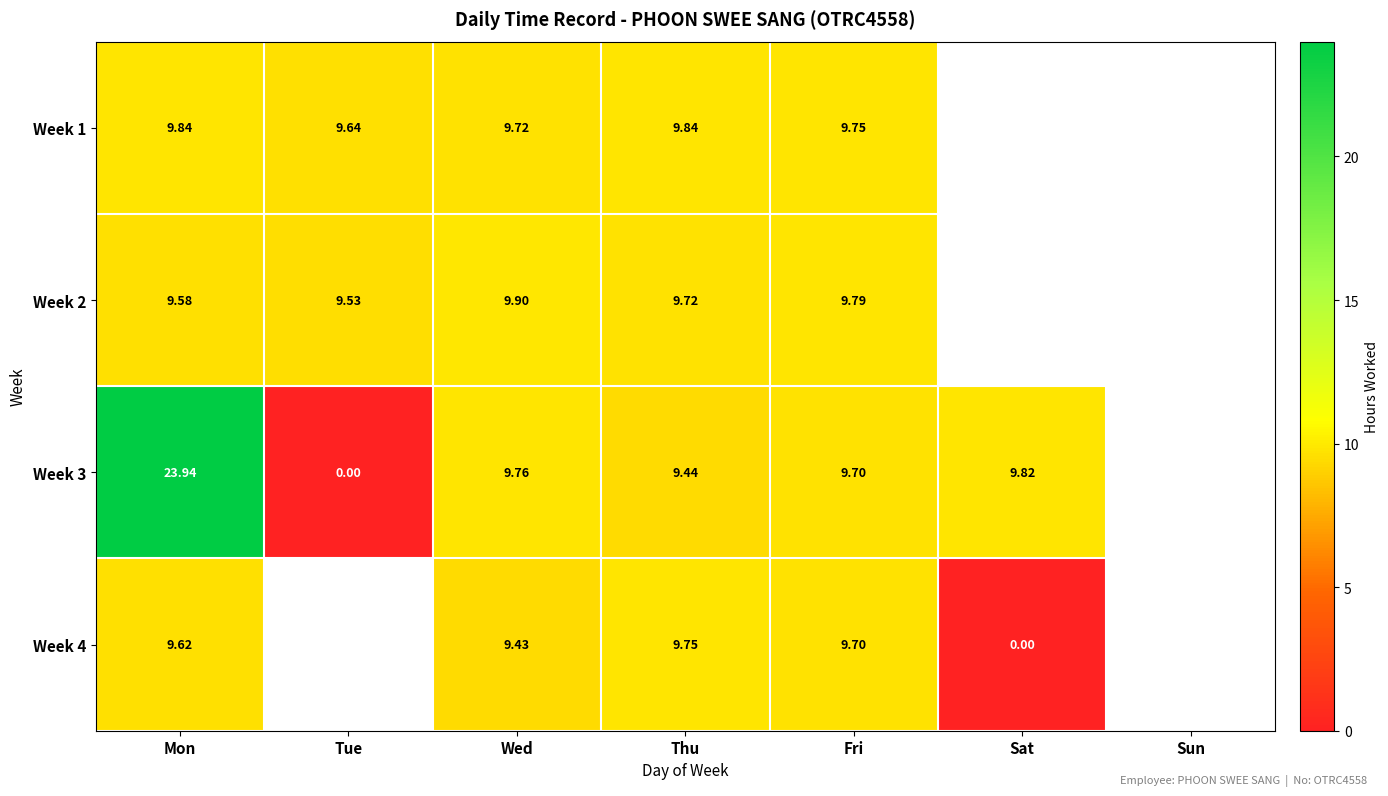

Is the value of Week 1 at Fri greater than the value of Week 3 at Tue?

Yes